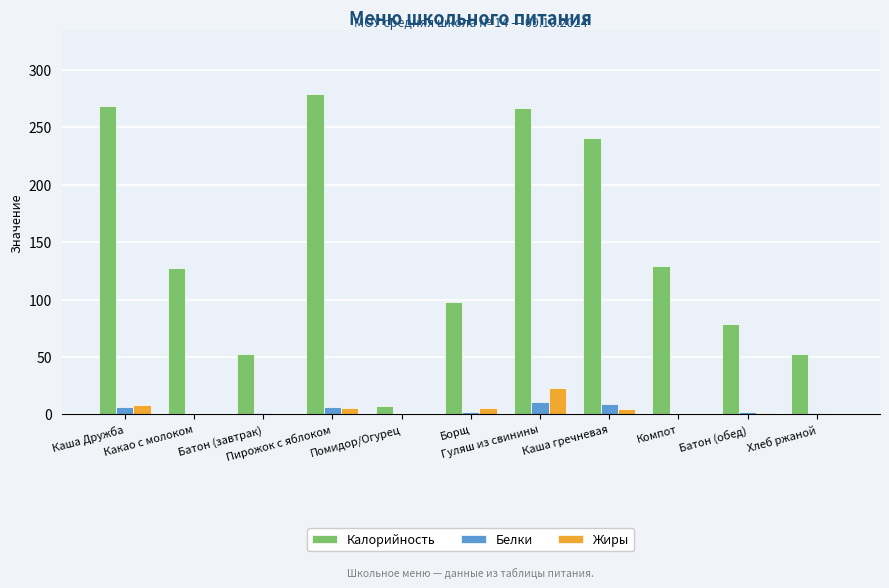

What is the maximum value shown in the chart?

279.0